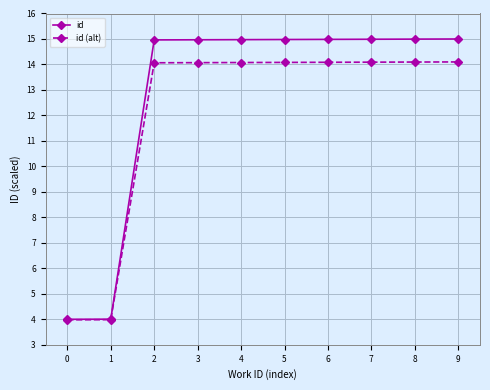

At 5, list the series in order from largest to smallest.

id, id (alt)